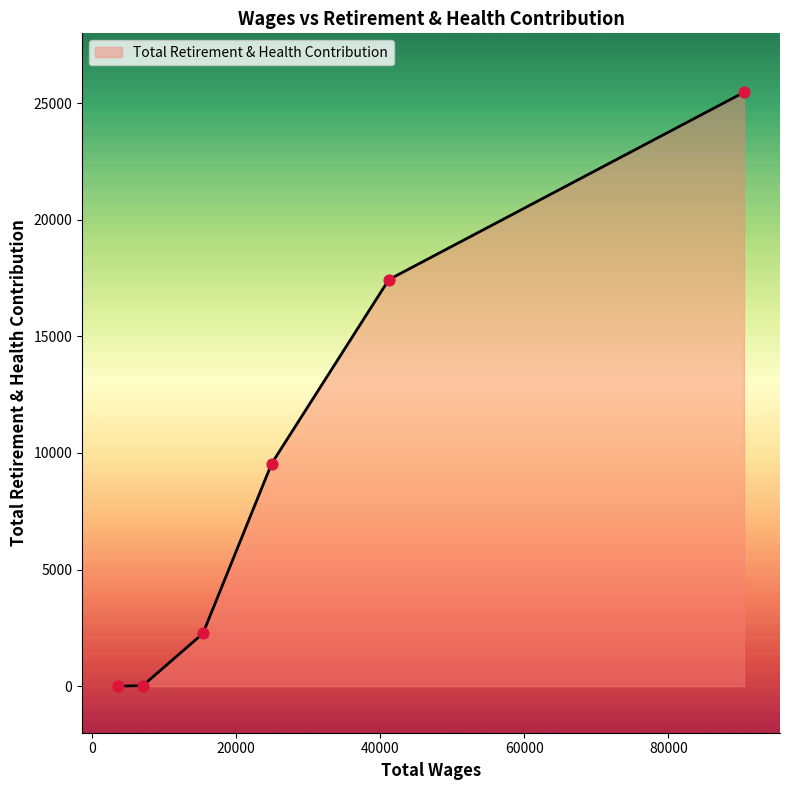

What is the difference between the maximum and second lowest values?

25451